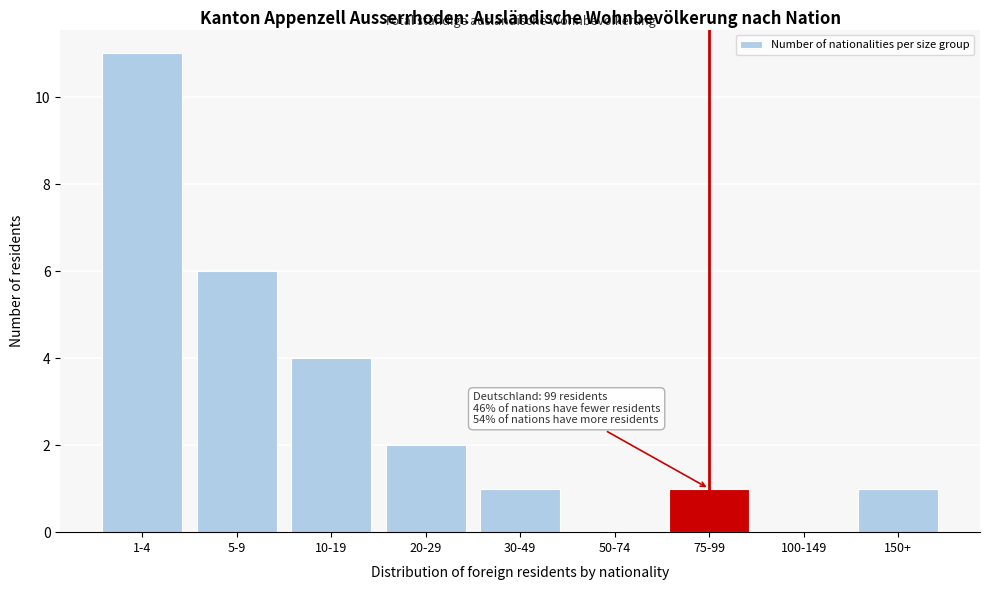

Reading left to right, list all the values displayed in this chart.

1-4=11	5-9=6	10-19=4	20-29=2	30-49=1	50-74=0	75-99=1	100-149=0	150+=1